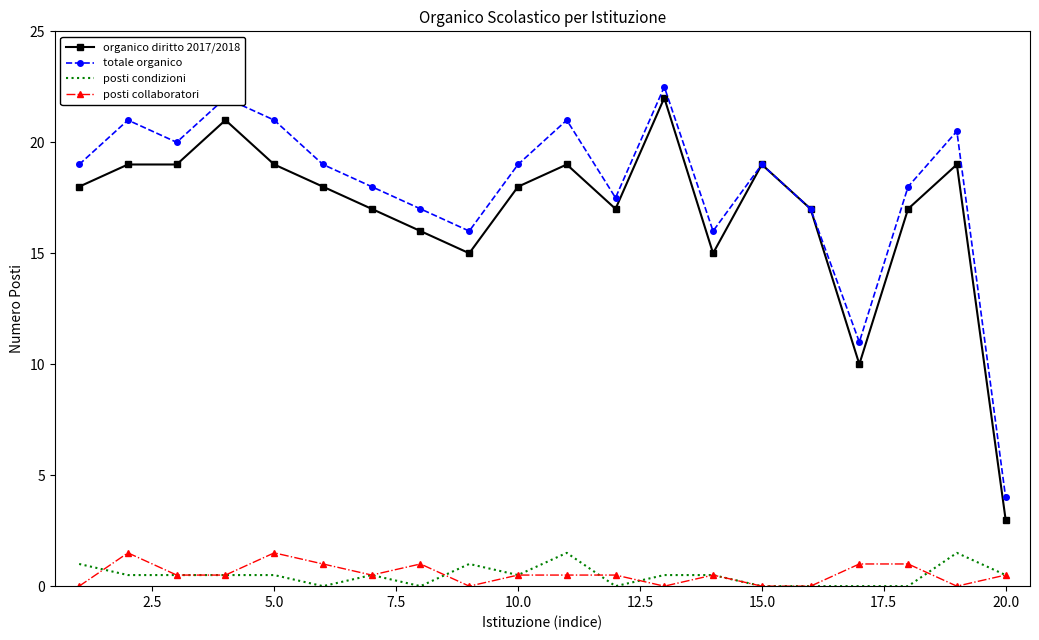

What is the average value of the organico diritto 2017/2018 series?

16.9